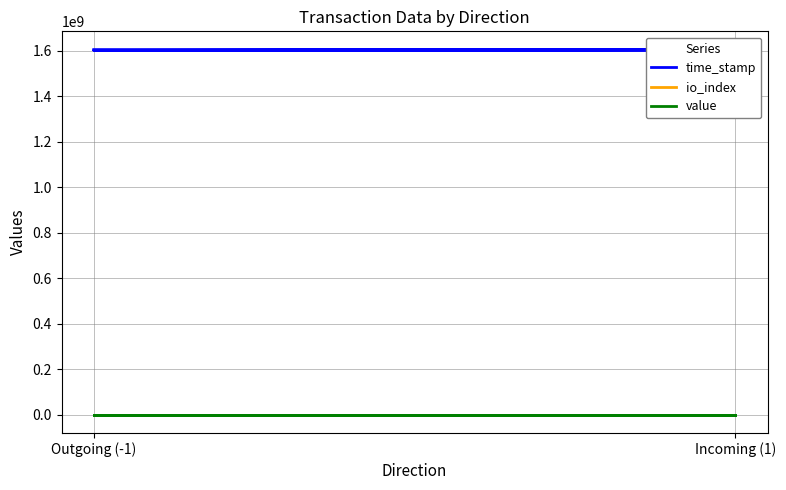

The io_index series shows 92.5 at Outgoing (-1). True or false?

False